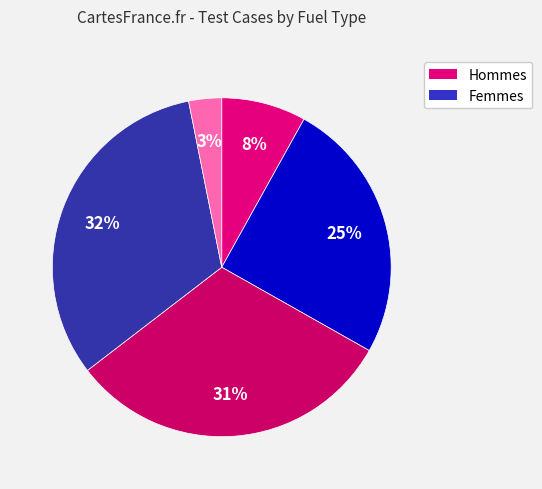

How many segments does this pie chart have?

5